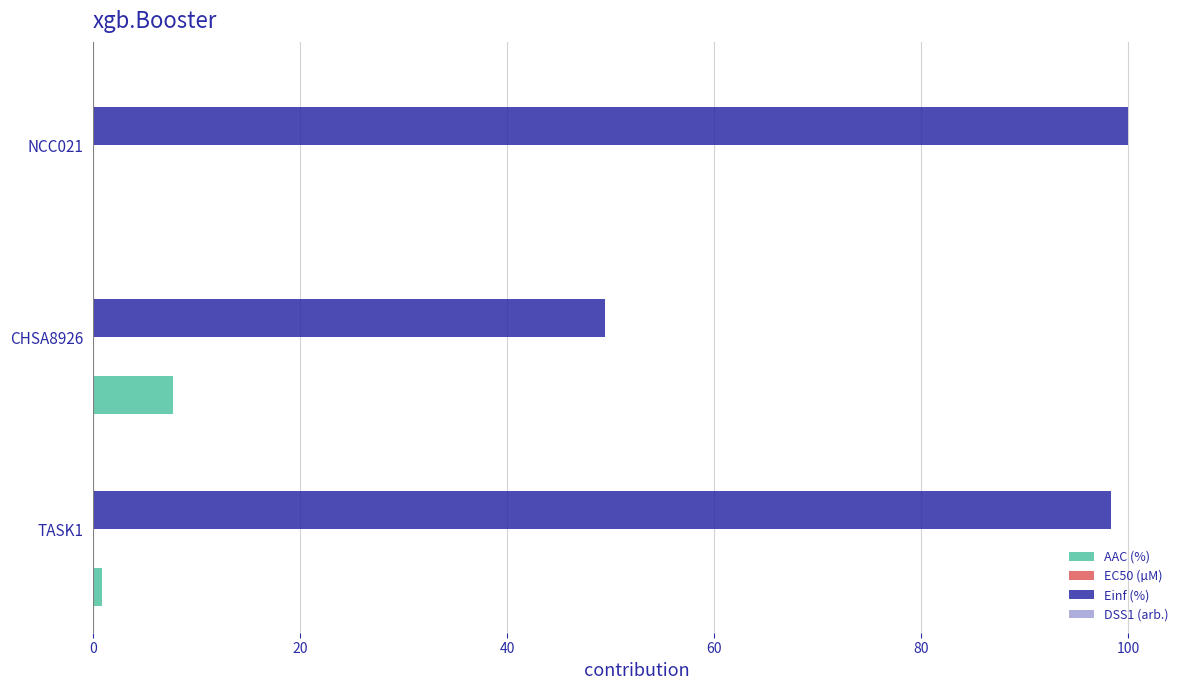

Between TASK1 and CHSA8926, which series saw the biggest shift?

Einf (%)